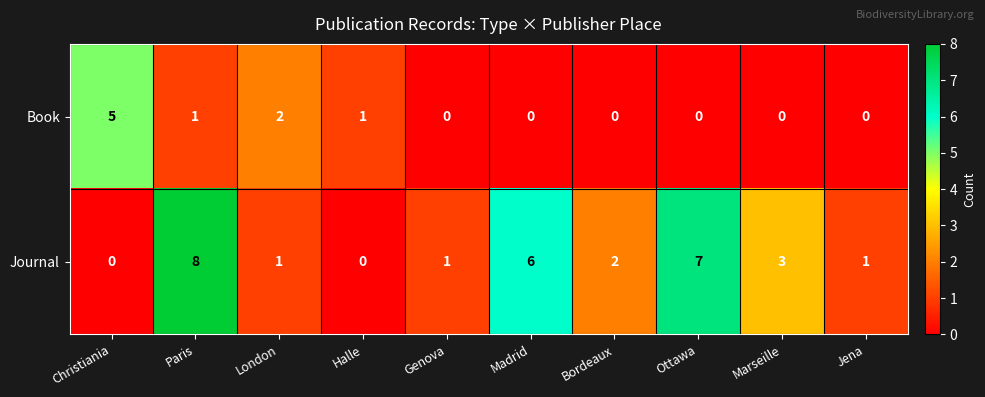

List the series in order of their peak value, lowest first.

Book, Journal